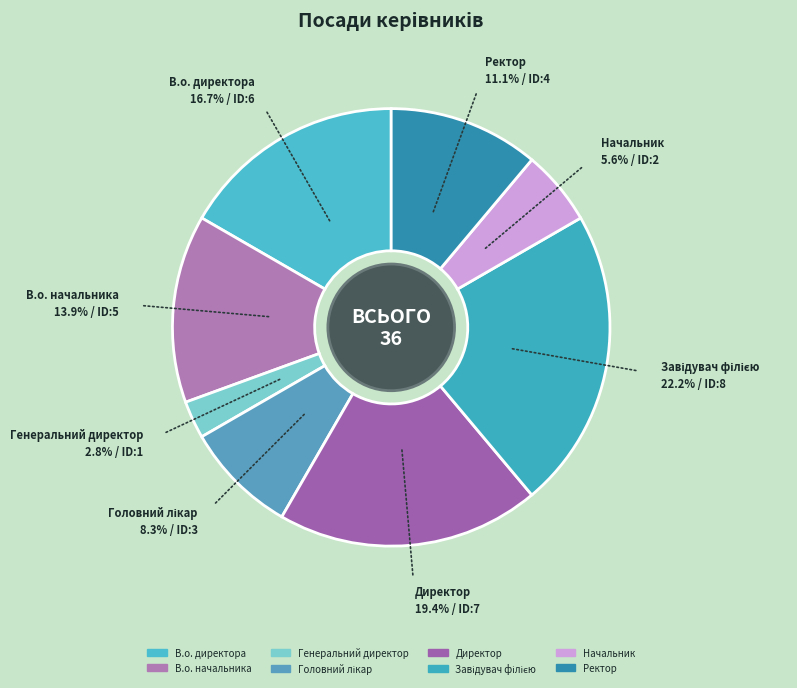

Which slice is the smallest?

Генеральний директор